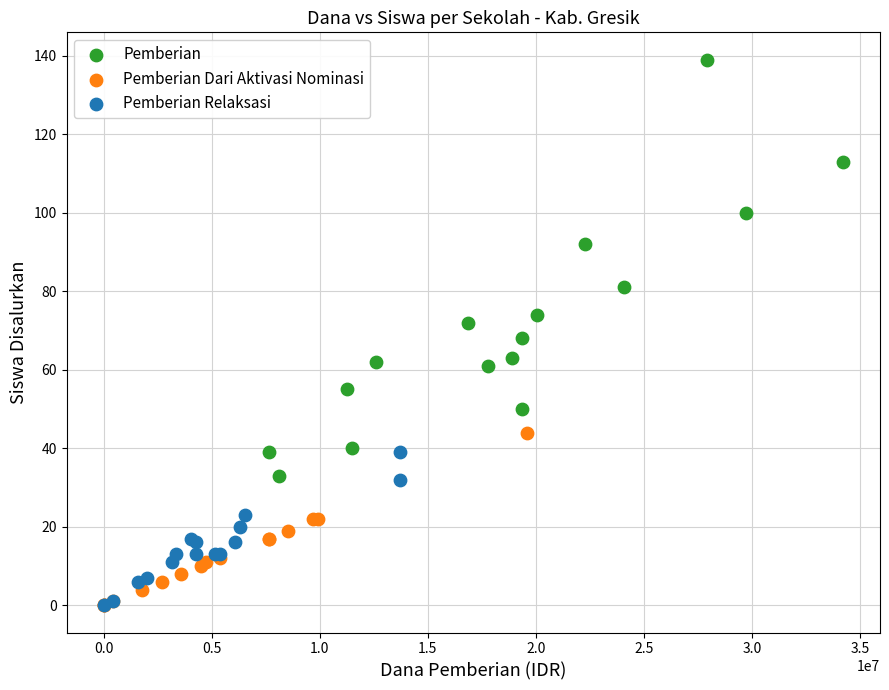

Which series reaches the maximum Y coordinate?

Pemberian